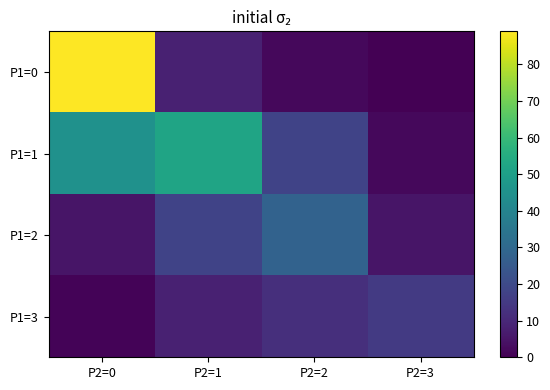

Reading left to right, extract all data points from this chart.

P1=0: P2=0=89	P2=1=8	P2=2=2	P2=3=0
P1=1: P2=0=45	P2=1=52	P2=2=18	P2=3=2
P1=2: P2=0=5	P2=1=18	P2=2=28	P2=3=5
P1=3: P2=0=1	P2=1=8	P2=2=12	P2=3=15